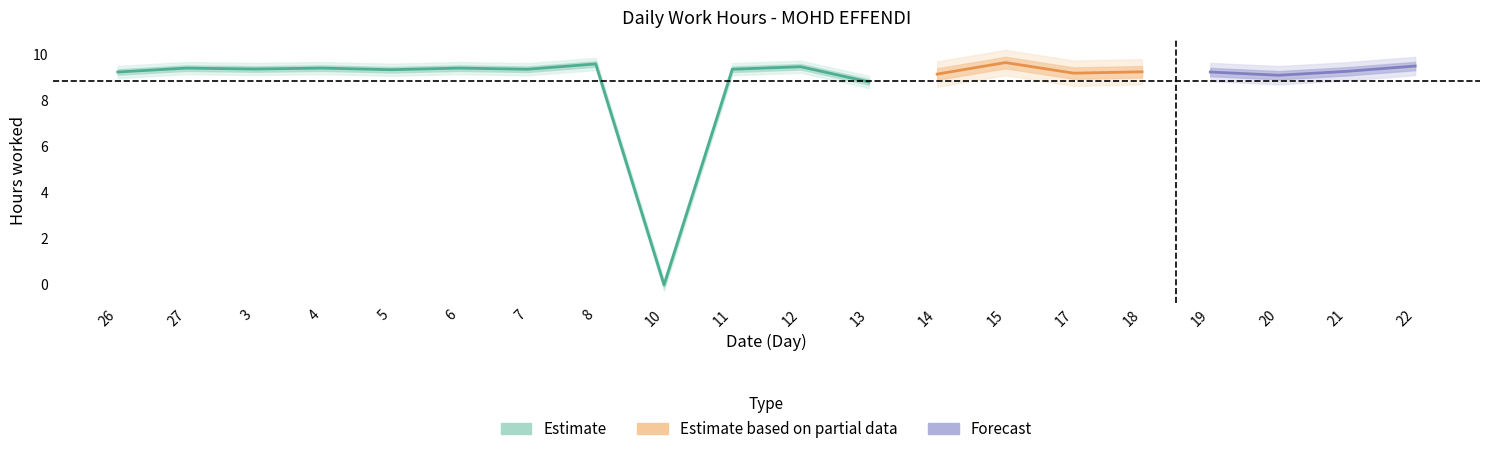

Reading right to left, list all the values displayed in this chart.

9.5	9.3	9.1	9.2	9.2	9.2	9.7	9.2	8.8	9.5	9.4	0.0	9.6	9.4	9.4	9.3	9.4	9.4	9.4	9.2